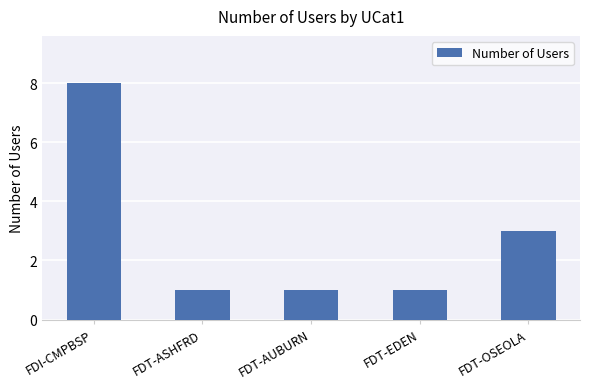

Which has a higher value, FDT-OSEOLA or FDI-CMPBSP?

FDI-CMPBSP